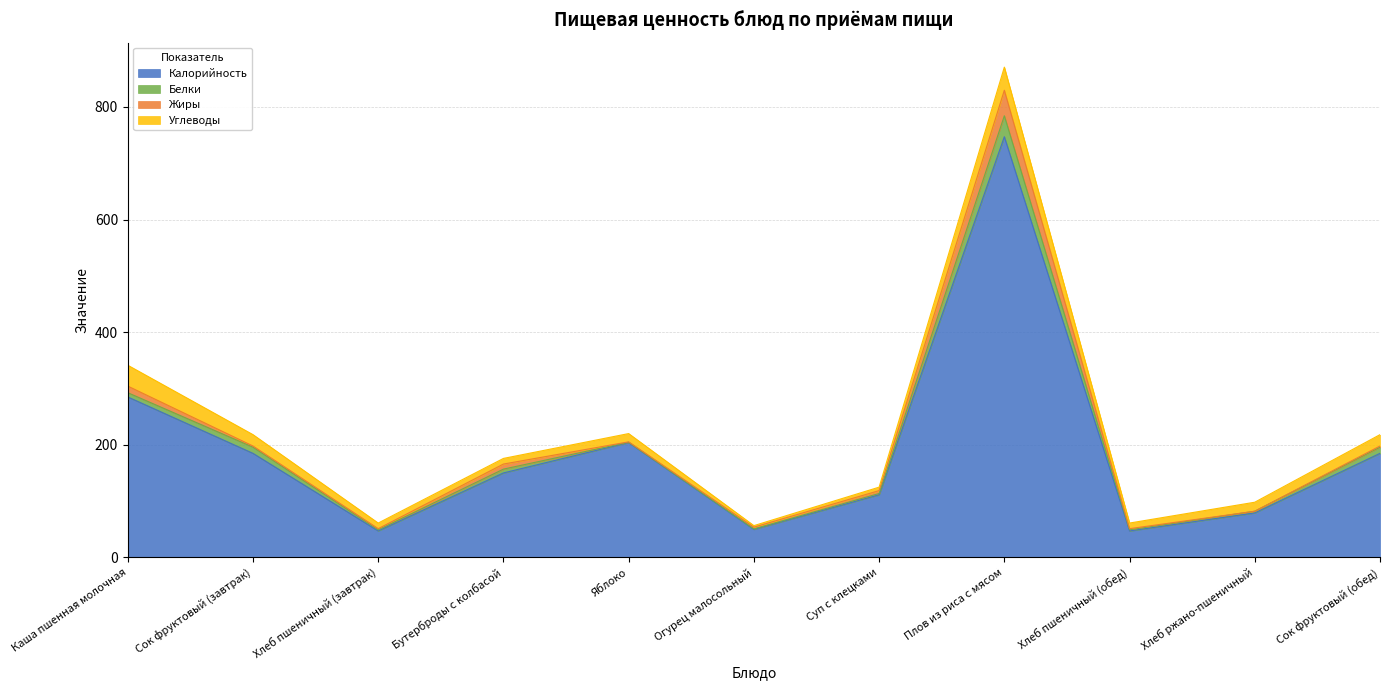

The value of Углеводы at Хлеб пшеничный (завтрак) is 10.0. True or false?

True